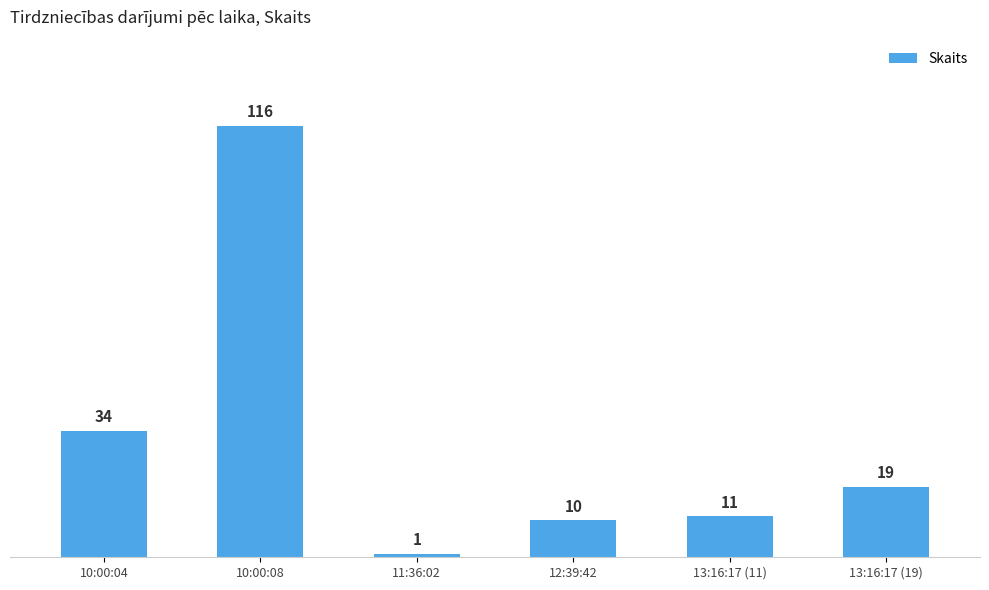

What is the label of the 3rd bar from the left?

11:36:02